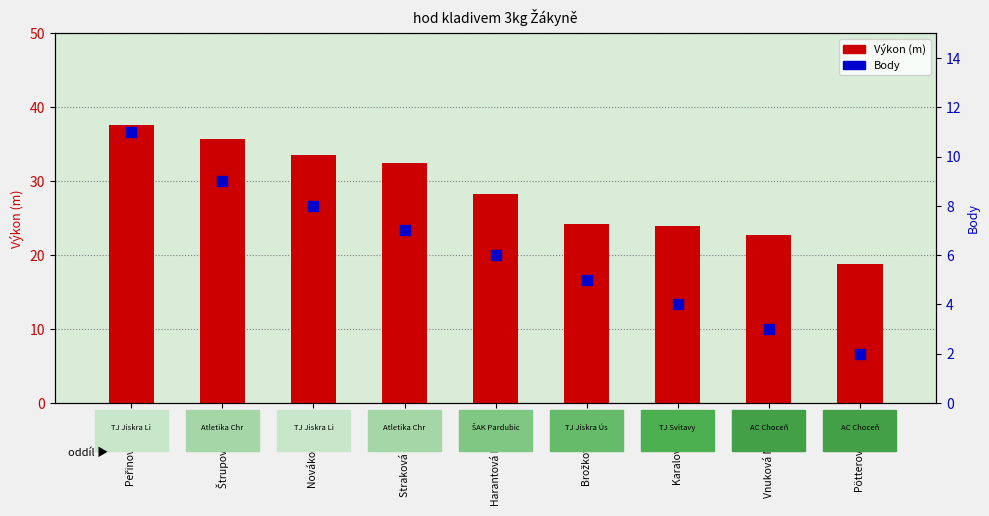

Which series has the largest total across all categories?

Výkon (m)